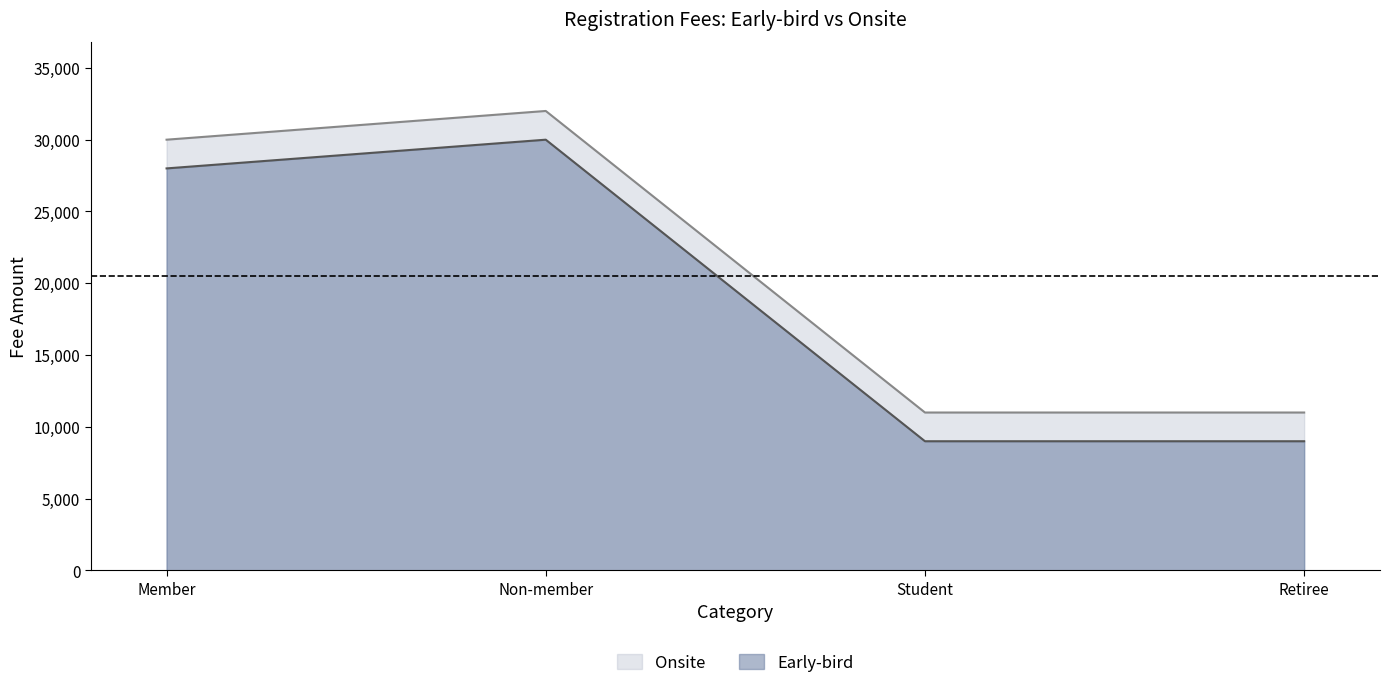

Rank the series at Member from lowest to highest value.

Early-bird, Onsite